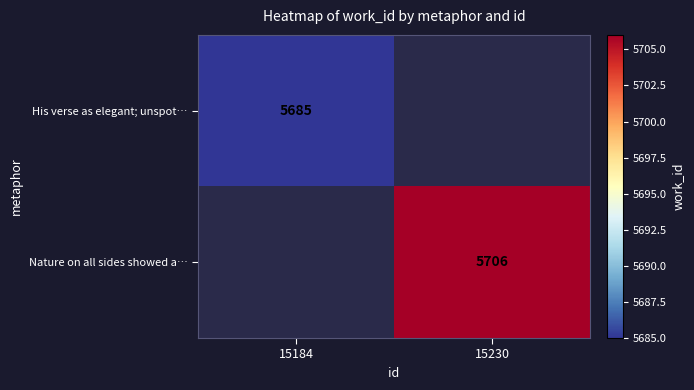

Is it true that Nature on all sides showed a… equals 2725 at 15230?

False